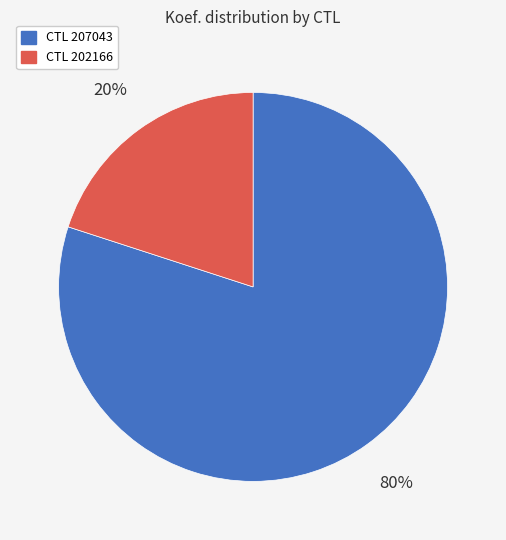

To the nearest percent, what is the average slice percentage?

50%